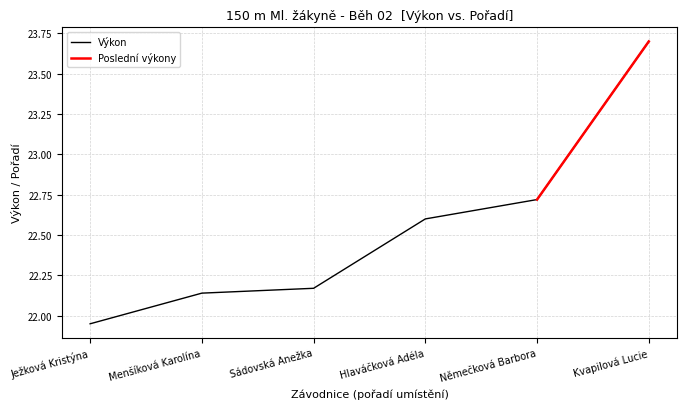

What is the change in value from Ježková Kristýna to Menšíková Karolína?

+0.2